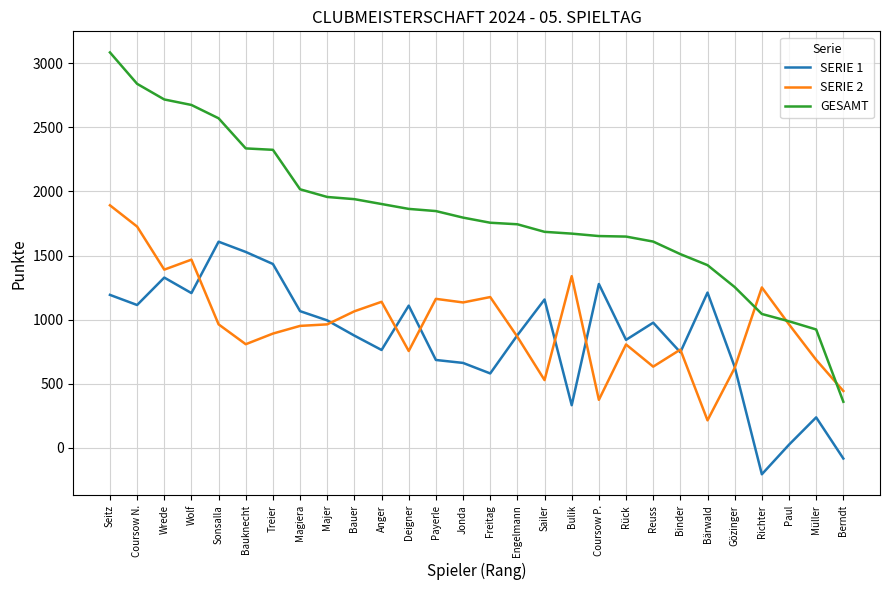

True or false: SERIE 2 has more than 0 points higher than both neighbors.

True